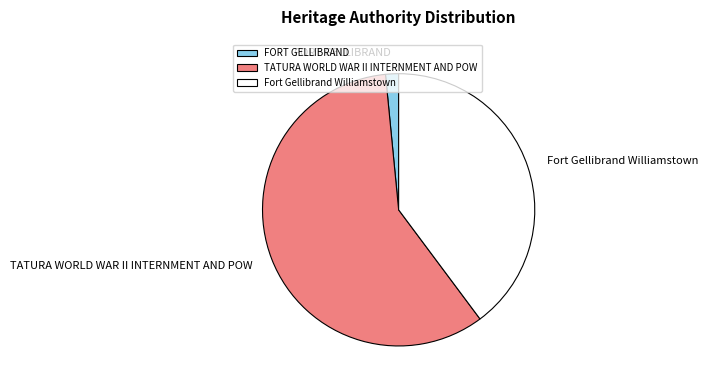

Rank the categories by value from lowest to highest.

FORT GELLIBRAND, Fort Gellibrand Williamstown, TATURA WORLD WAR II INTERNMENT AND POW